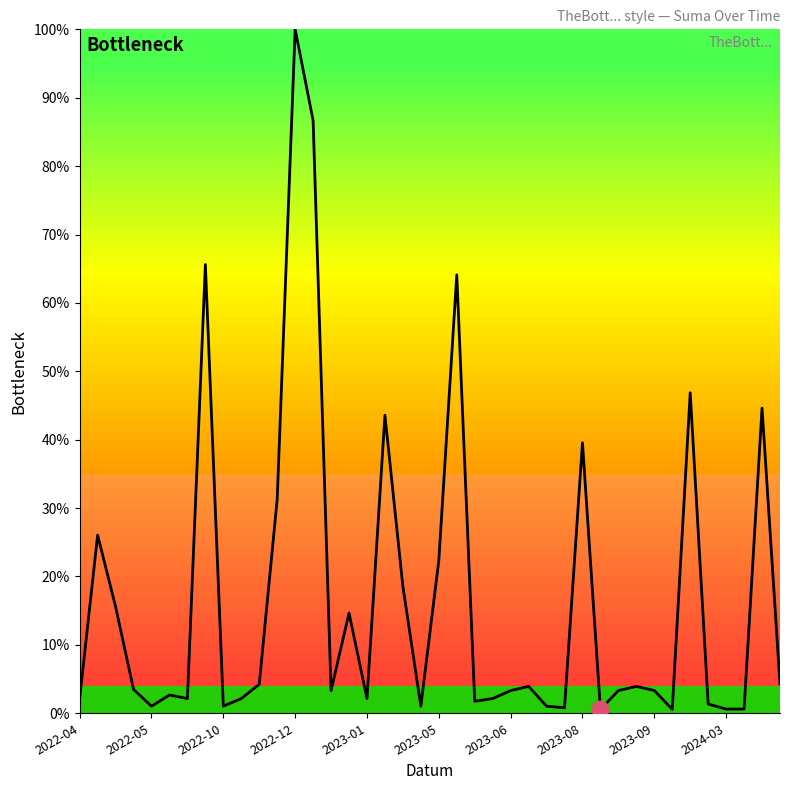

What is the maximum value shown in the chart?

100.0